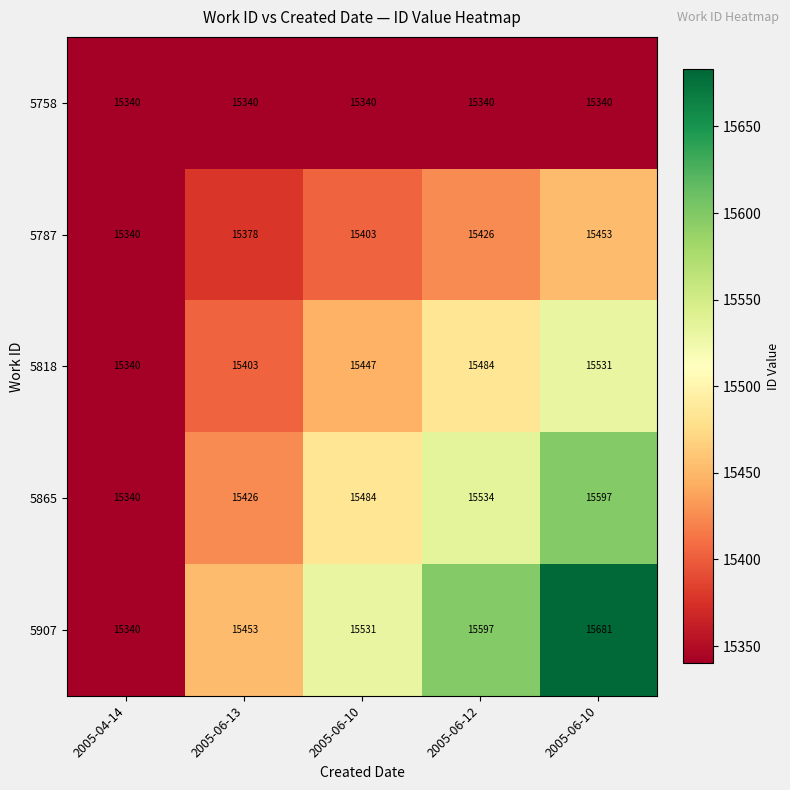

Reading left to right, extract all data points from this chart.

5758: 2005-04-14=15340.0	2005-06-13=15340.0	2005-06-10=15340.0	2005-06-12=15340.0	2005-06-10=15340.0
5787: 2005-04-14=15340.0	2005-06-13=15378.0	2005-06-10=15403.0	2005-06-12=15426.0	2005-06-10=15453.0
5818: 2005-04-14=15340.0	2005-06-13=15403.0	2005-06-10=15447.0	2005-06-12=15484.0	2005-06-10=15531.0
5865: 2005-04-14=15340.0	2005-06-13=15426.0	2005-06-10=15484.0	2005-06-12=15534.0	2005-06-10=15597.0
5907: 2005-04-14=15340.0	2005-06-13=15453.0	2005-06-10=15531.0	2005-06-12=15597.0	2005-06-10=15681.0